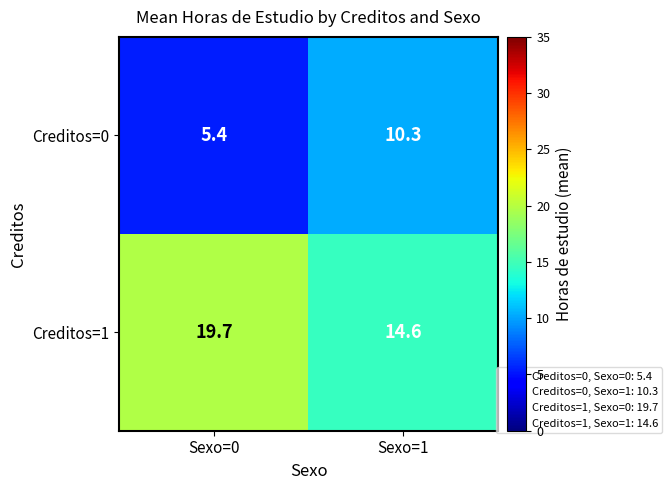

Which series has the largest total across all categories?

Creditos=1